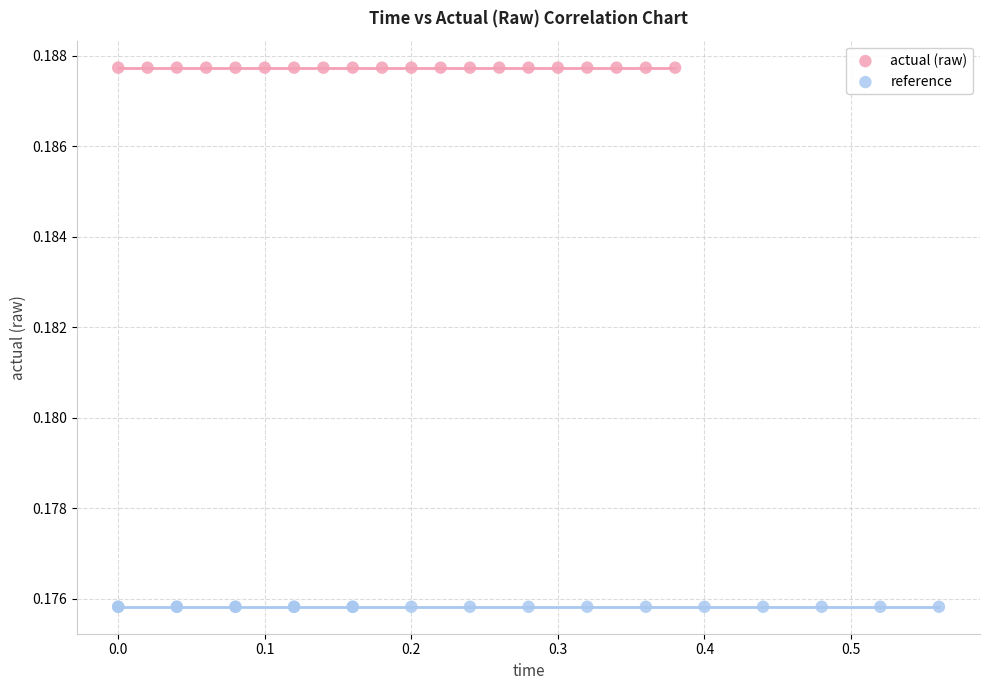

Which series reaches the maximum Y coordinate?

actual (raw)